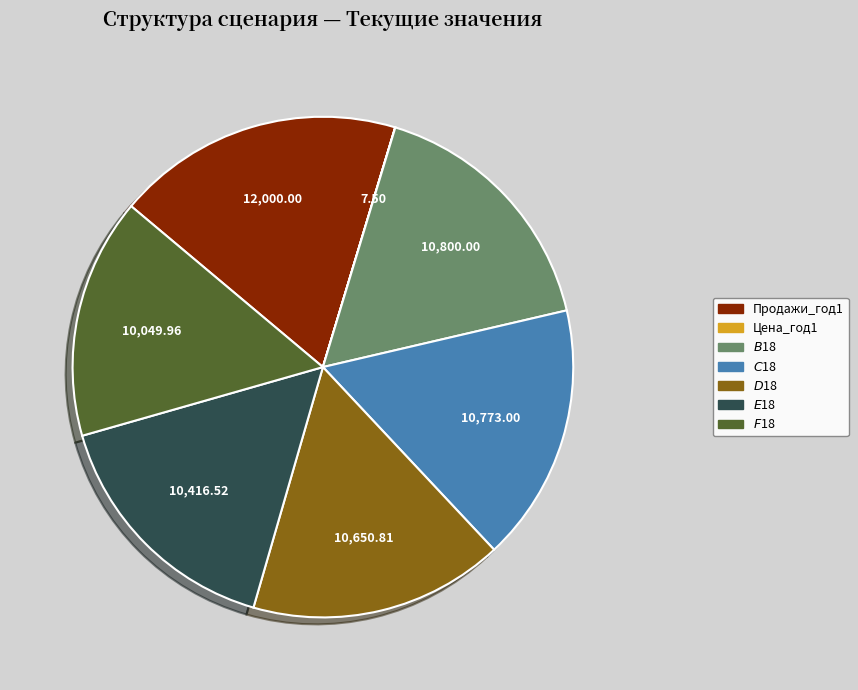

Does any single category account for the majority?

No